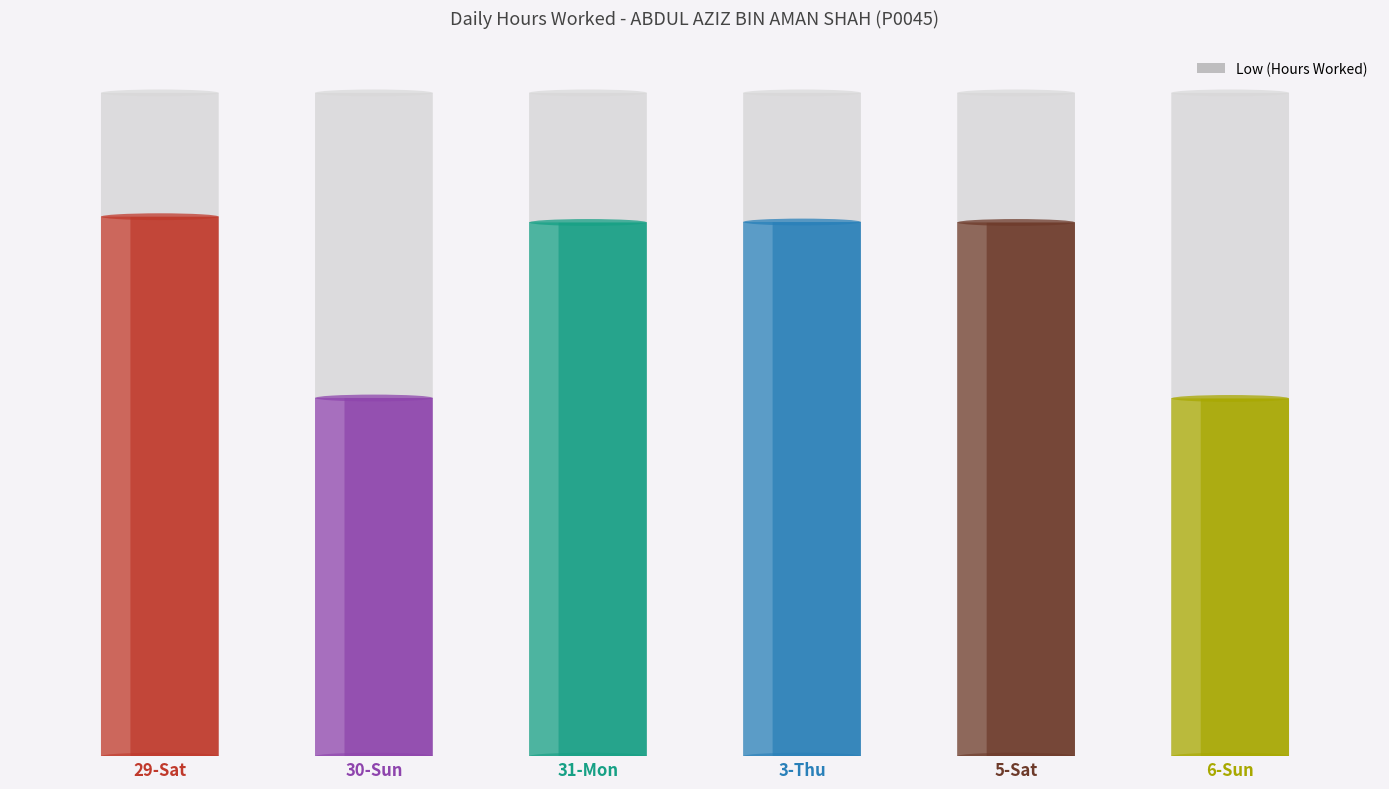

What is the change in value from 31-Mon to 6-Sun?

-4.0